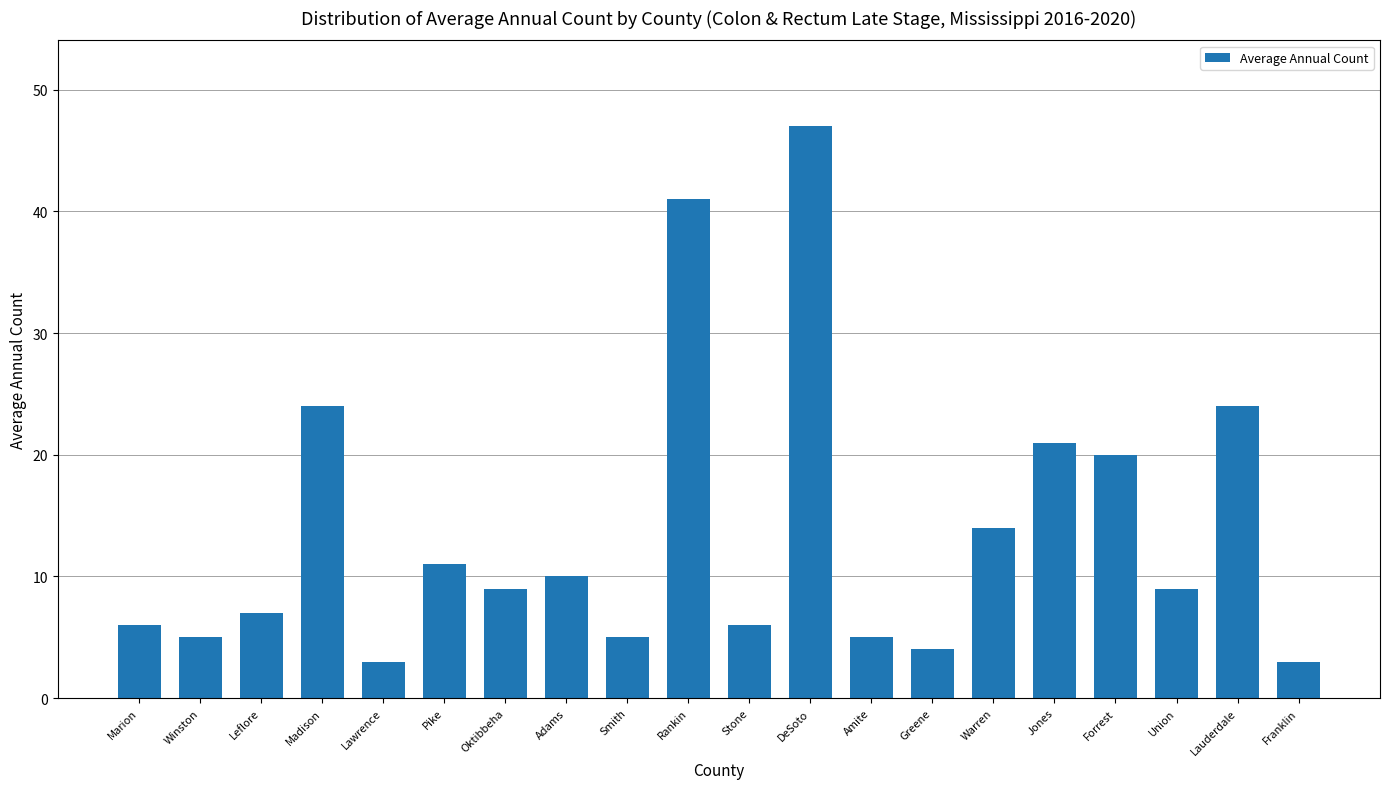

Reading right to left, what are all the values shown in this chart?

Franklin=3	Lauderdale=24	Union=9	Forrest=20	Jones=21	Warren=14	Greene=4	Amite=5	DeSoto=47	Stone=6	Rankin=41	Smith=5	Adams=10	Oktibbeha=9	Pike=11	Lawrence=3	Madison=24	Leflore=7	Winston=5	Marion=6